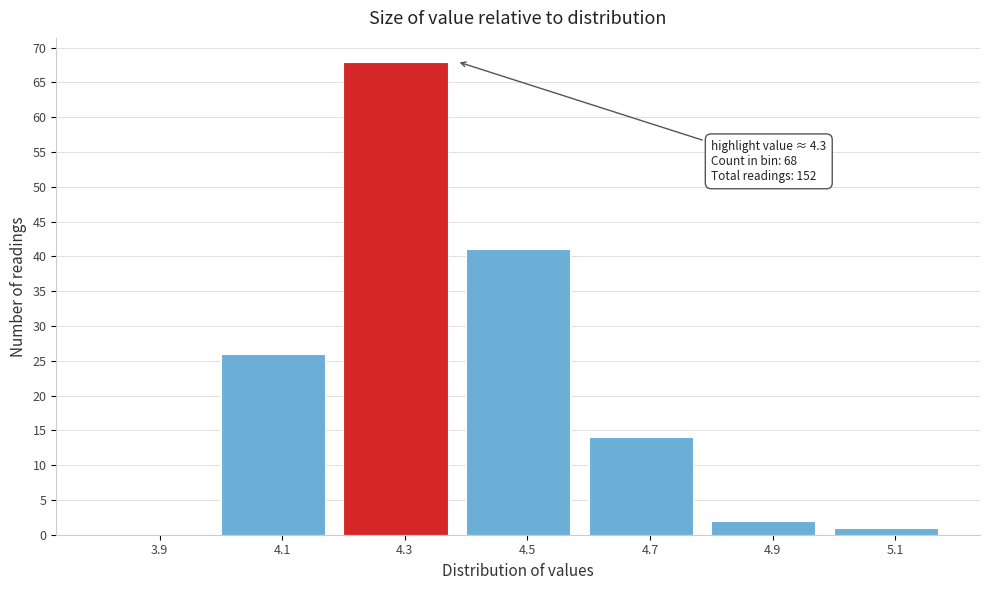

Which range on the x-axis has the tallest bar?

4.2 to 4.4